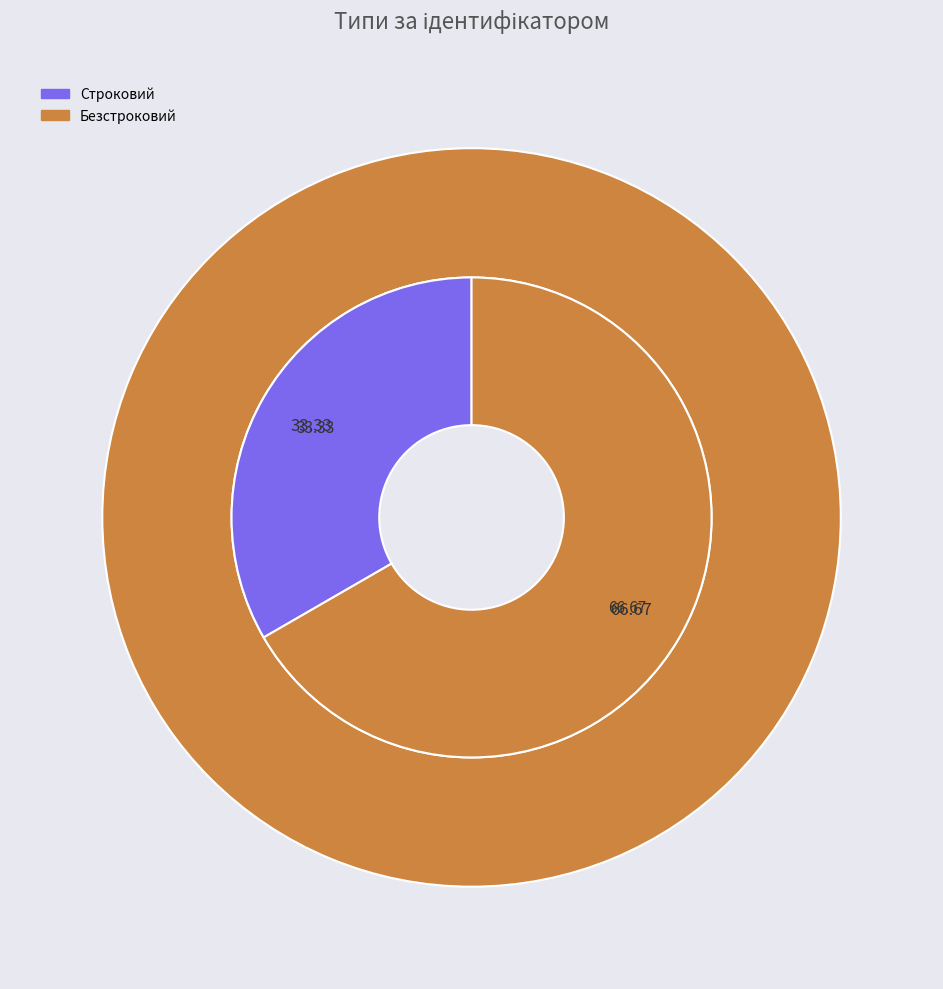

What is the change in value from Строковий to Безстроковий?

+1